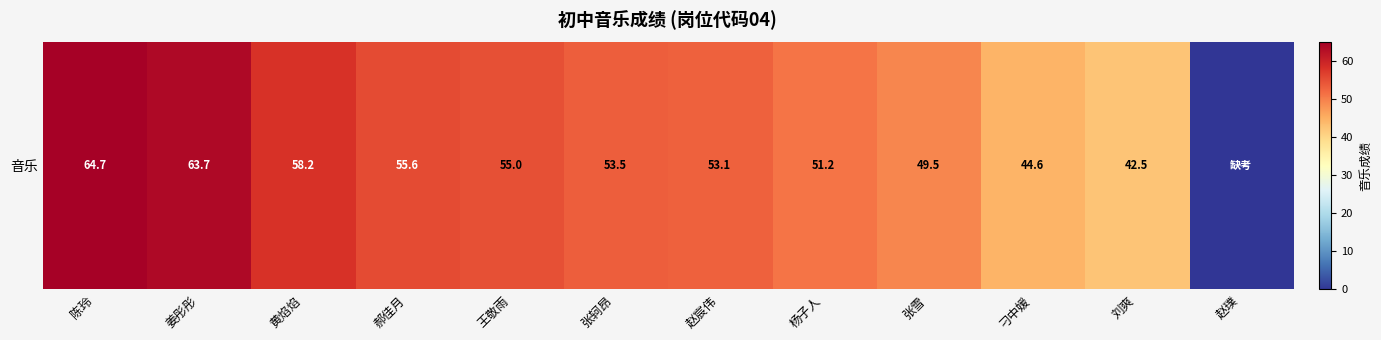

What is the change in value from 姜彤彤 to 张雪?

-14.2